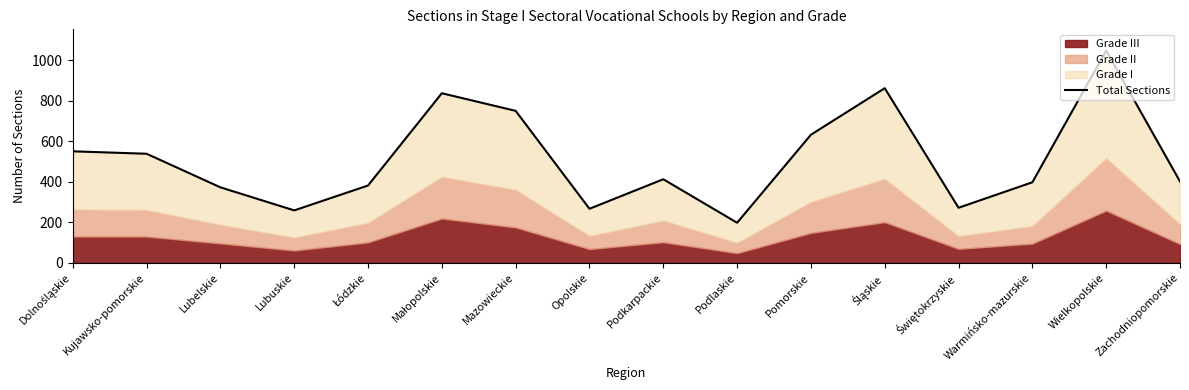

Does the chart have visible grid lines?

No